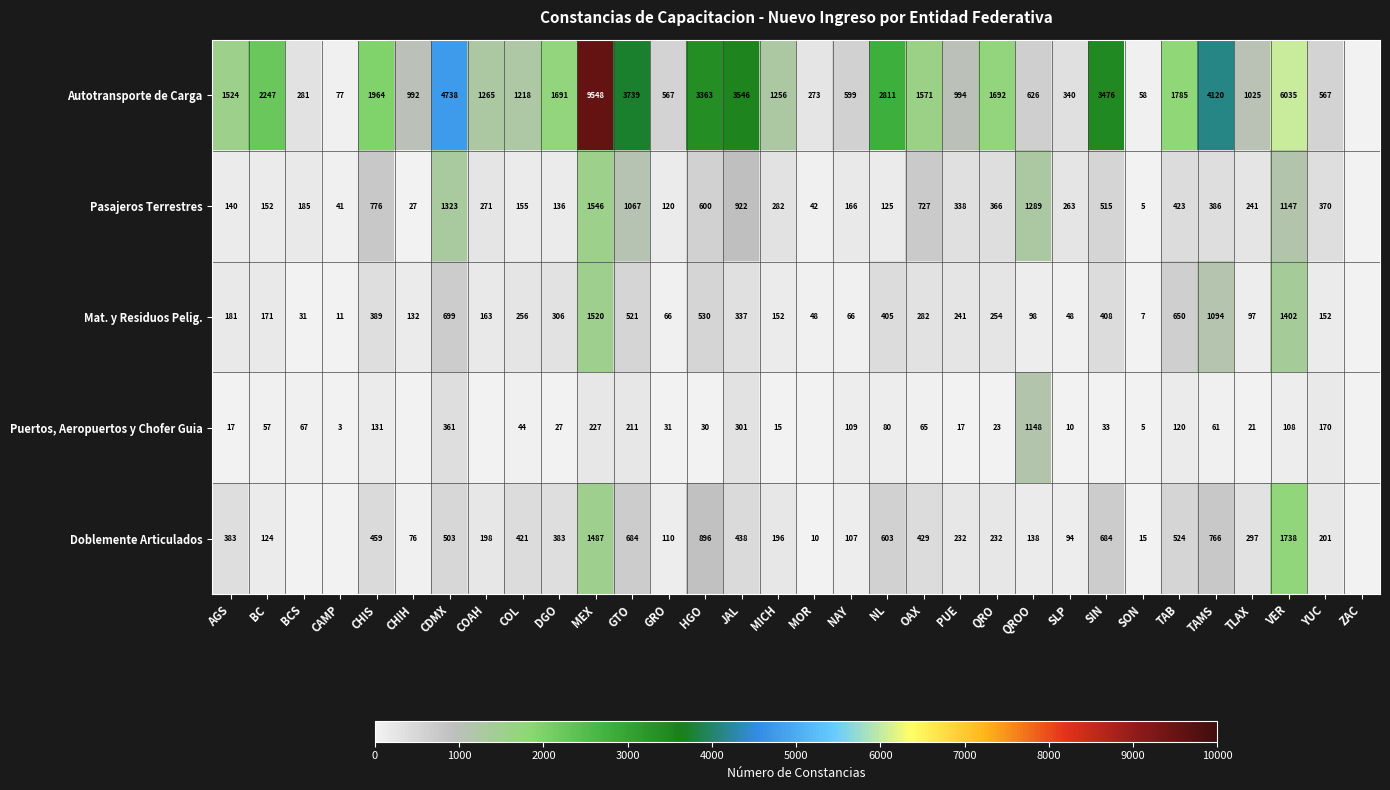

What is the difference between the Autotransporte de Carga values at HGO and PUE?

2369